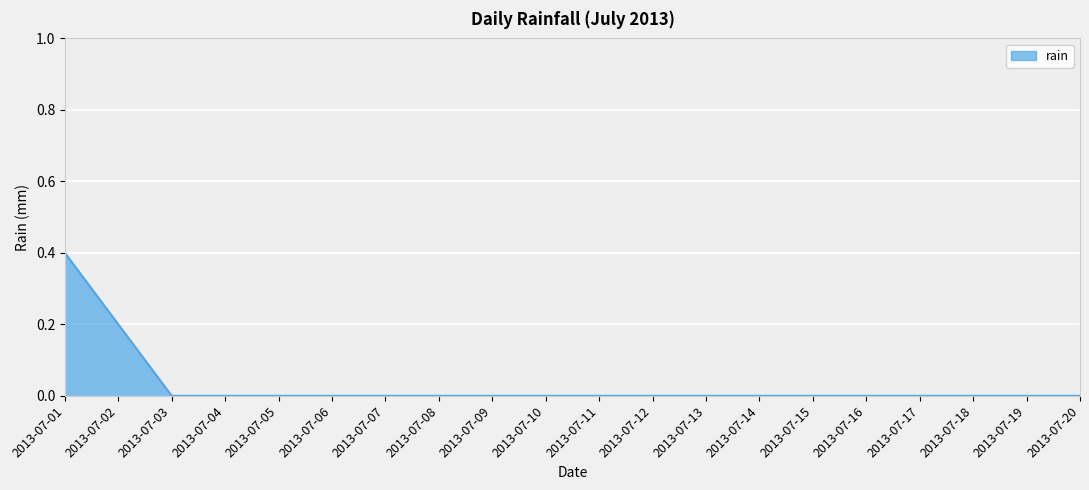

How many distinct data groups are displayed?

1